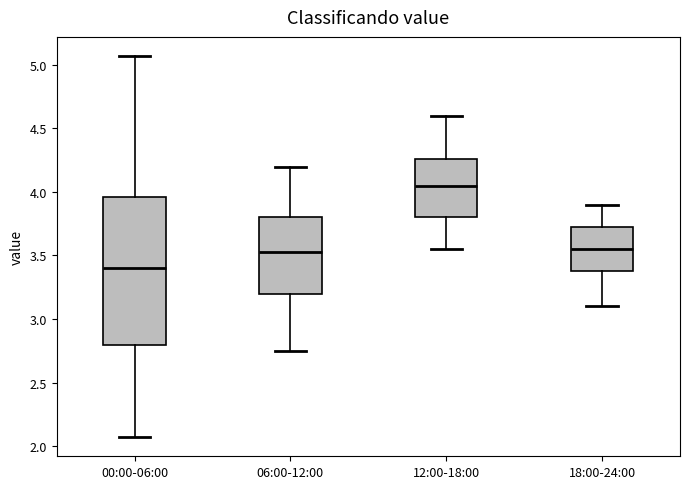

Reading left to right, transcribe this box plot: for each box, give where its median line is, the range the box spans, and where its two whiskers end, as read against the y-axis. The values are not printed on the chart, so give them approximately, as read against the axis.

00:00-06:00: median 3.40, box 2.80 to 3.95, whiskers 2.05 to 5.05
06:00-12:00: median 3.55, box 3.20 to 3.80, whiskers 2.75 to 4.20
12:00-18:00: median 4.05, box 3.80 to 4.25, whiskers 3.55 to 4.60
18:00-24:00: median 3.55, box 3.40 to 3.75, whiskers 3.10 to 3.90